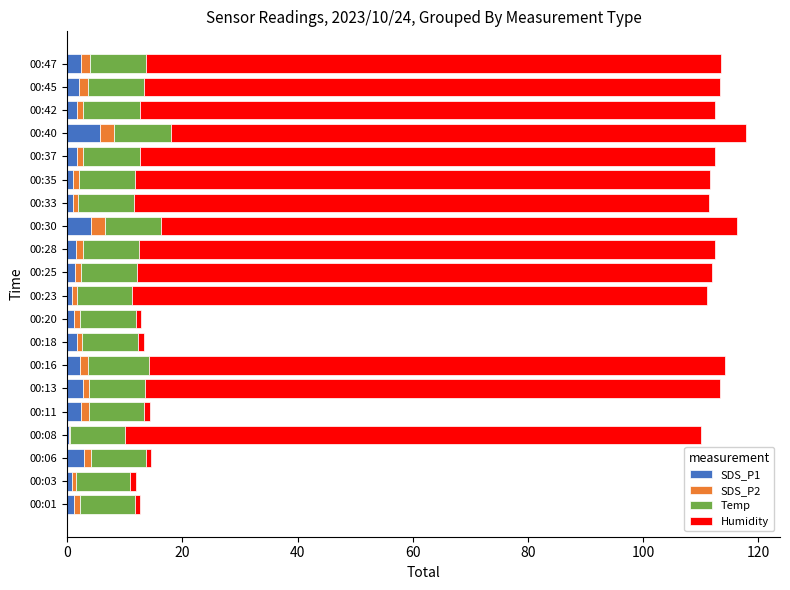

What is the sum of all SDS_P1 values?

38.8